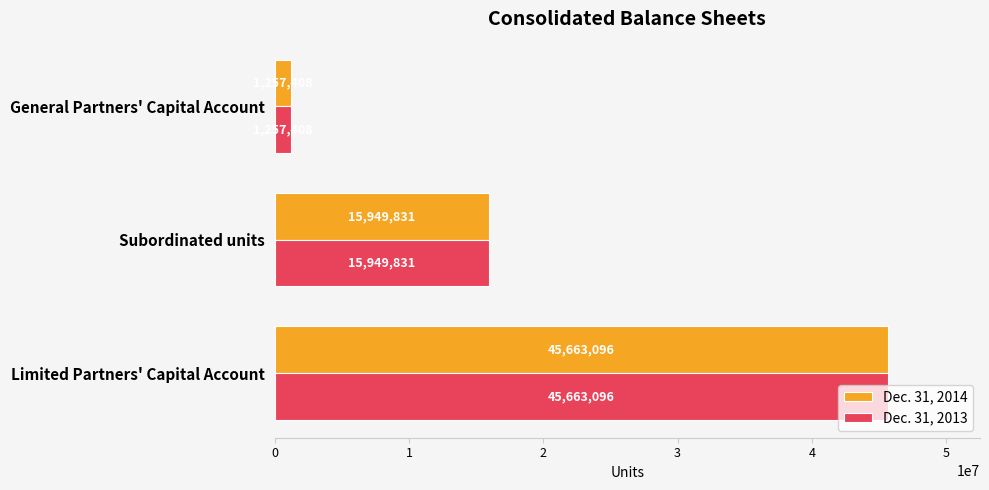

What is the difference between the maximum and second lowest values in the Dec. 31, 2014 series?

29713265